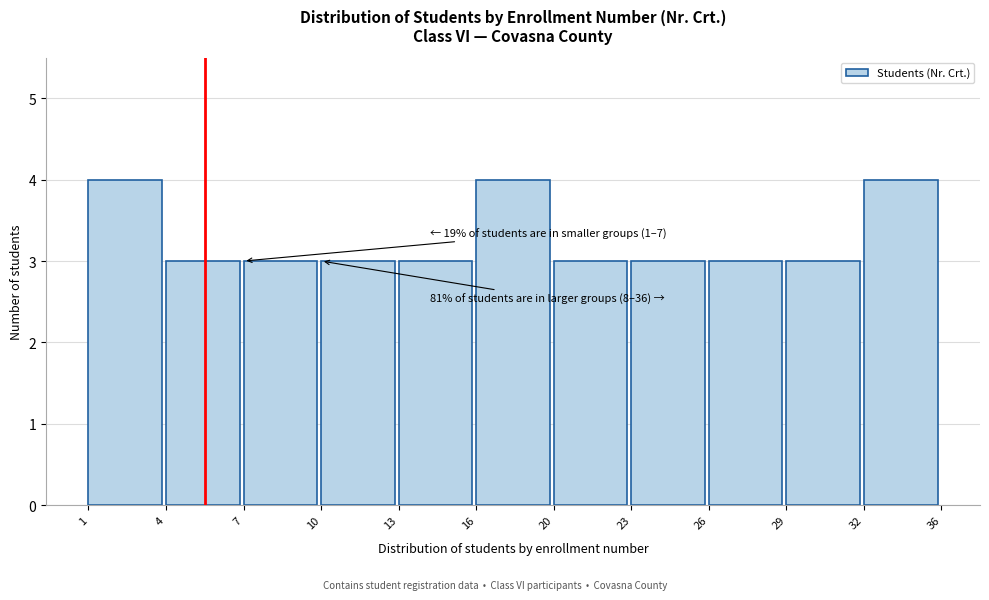

Reading right to left, transcribe all the data shown in this chart.

4	3	3	3	3	4	3	3	3	3	4